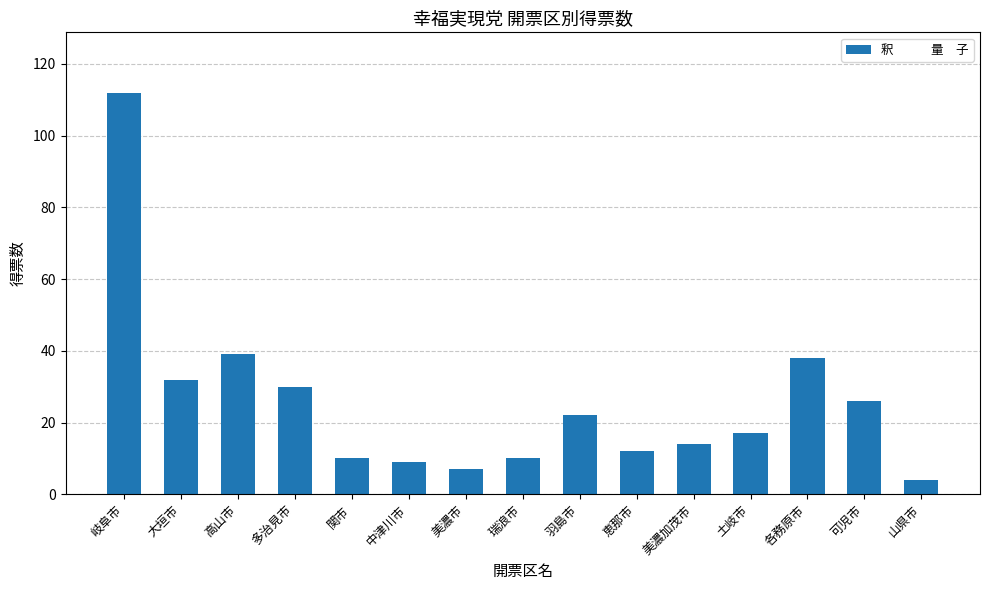

True or false: the data shows 181 at 岐阜市.

False